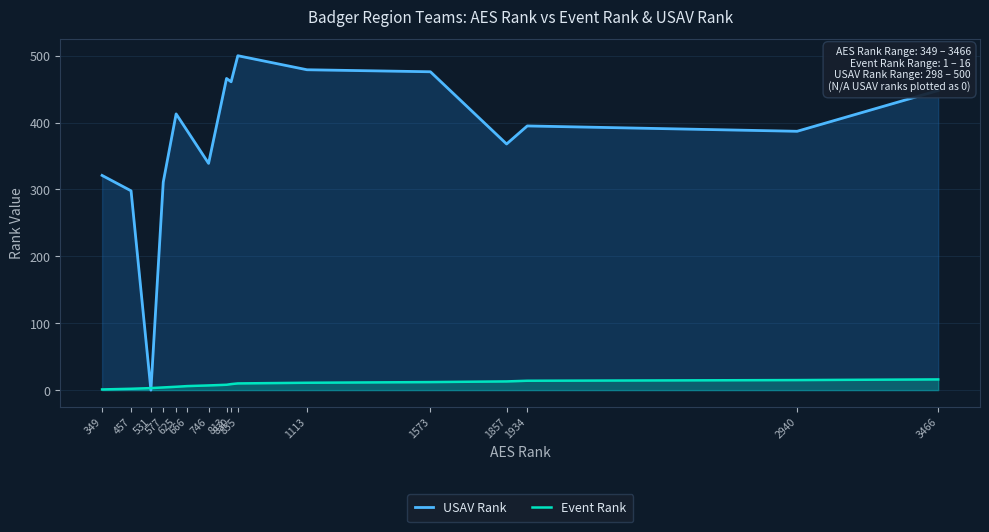

The Event Rank series shows 1 at 349. True or false?

True